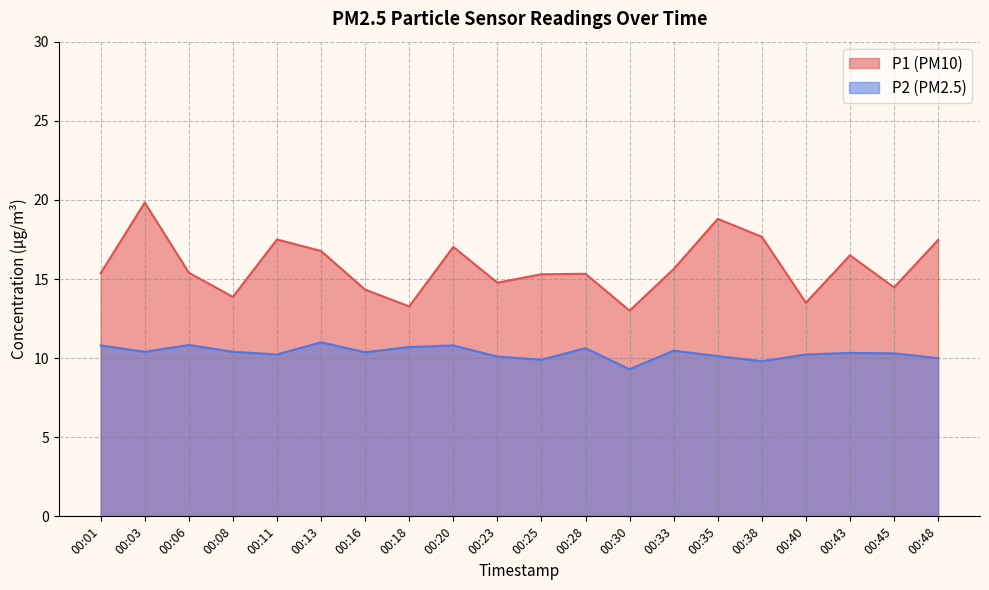

Reading left to right, list all the values displayed in this chart.

P1: 15.4	19.8	15.4	13.9	17.5	16.8	14.3	13.3	17.0	14.8	15.3	15.3	13.0	15.6	18.8	17.7	13.5	16.5	14.5	17.5
P2: 10.8	10.4	10.8	10.4	10.2	11.0	10.4	10.7	10.8	10.1	9.9	10.6	9.3	10.5	10.1	9.8	10.2	10.3	10.3	10.0